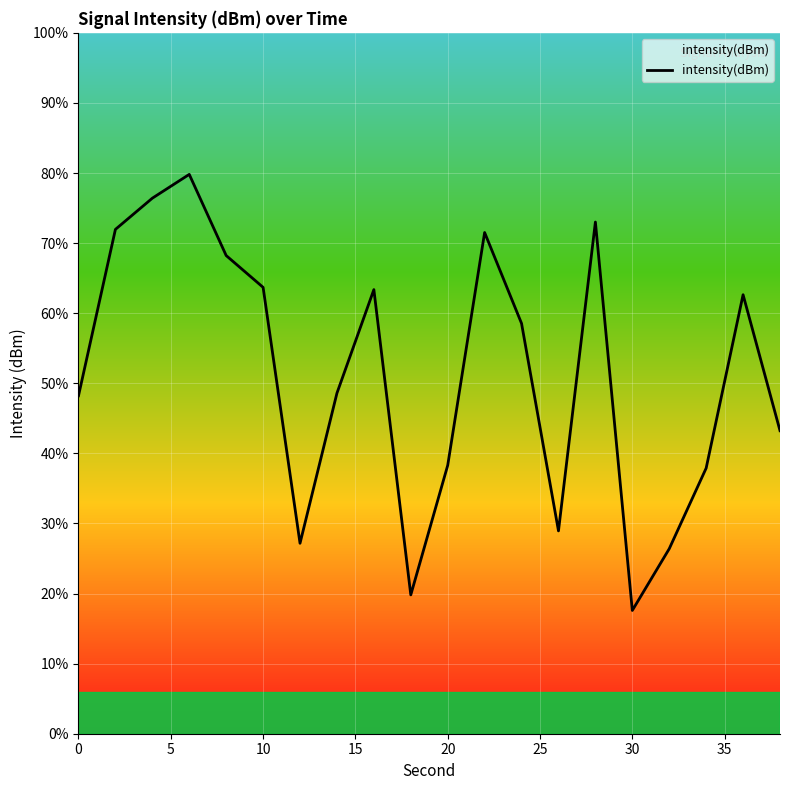

Does the chart display data point markers on the line(s)?

No